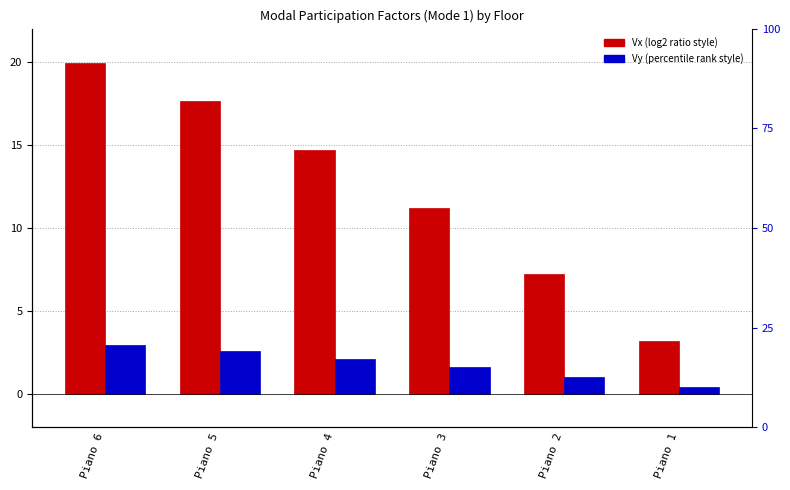

Where does the Vy series first go above 2?

Piano 6